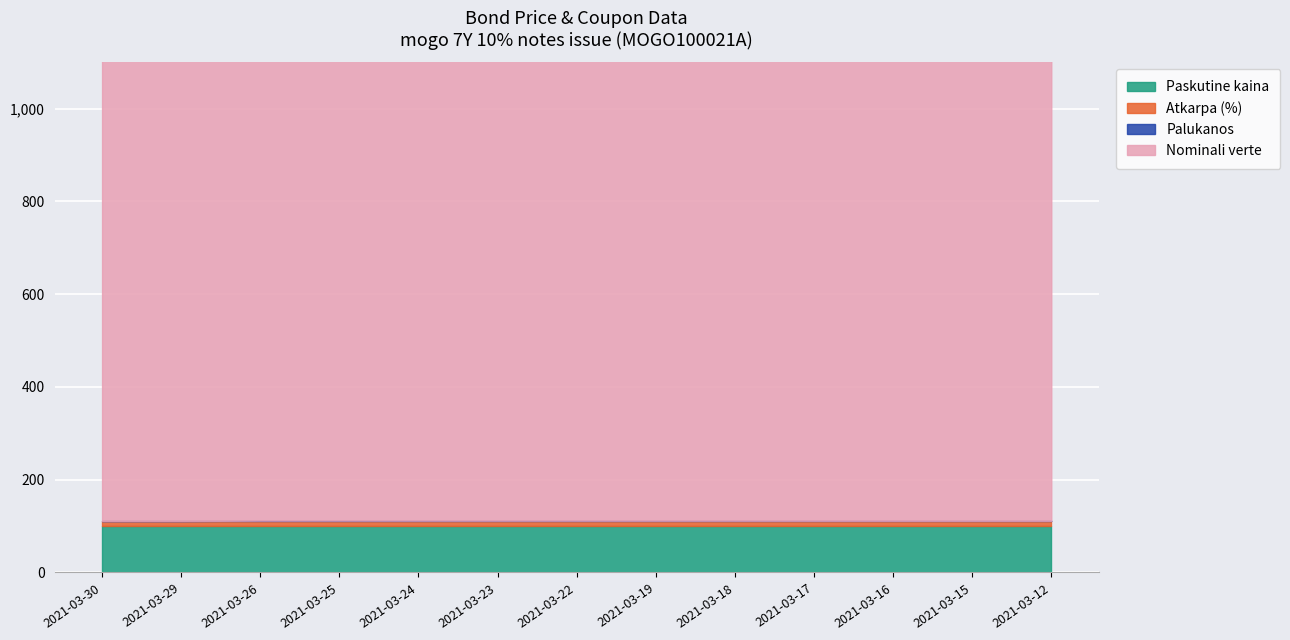

The value of Paskutine kaina at 2021-03-29 is 27.0. True or false?

False